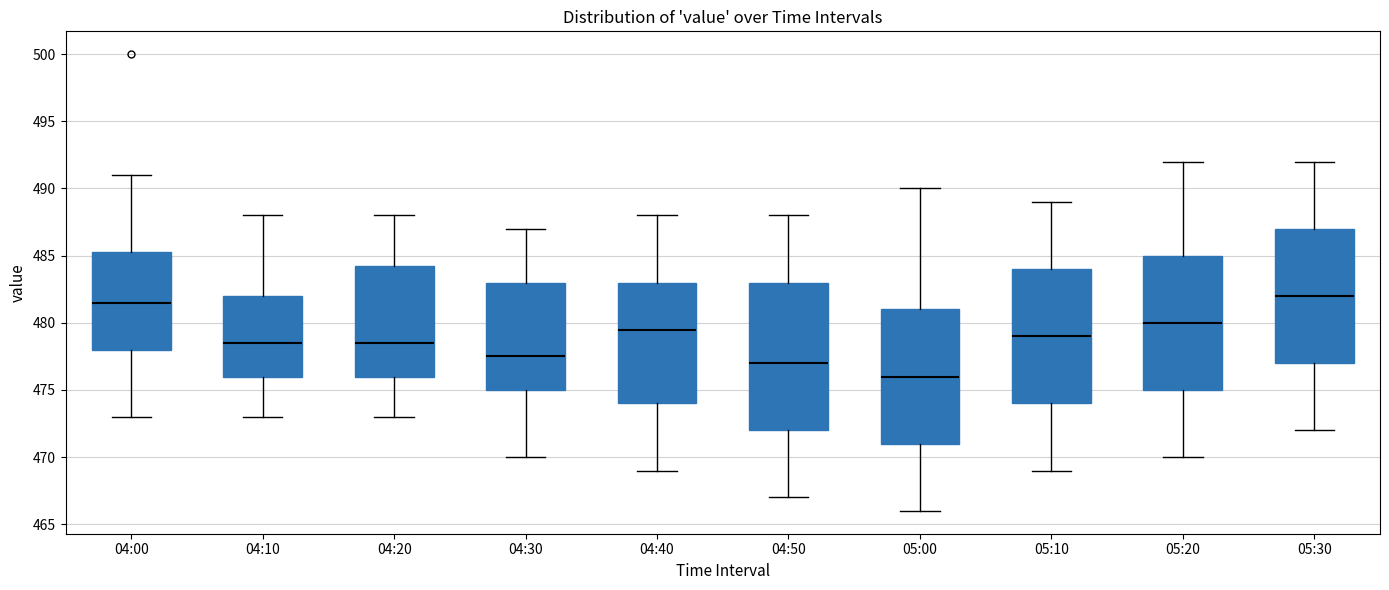

Comparing the boxes themselves (not the whiskers), which one is the tallest?

04:50